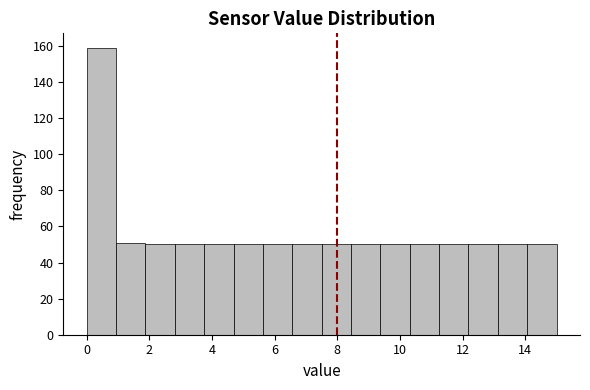

Over which range of the x-axis is the bar tallest?

0.0 to 1.0